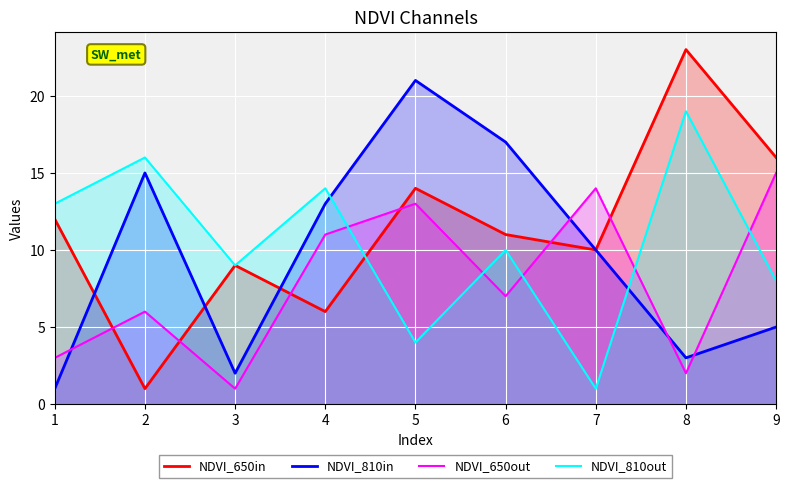

Between 9 and 3, which is larger?

9